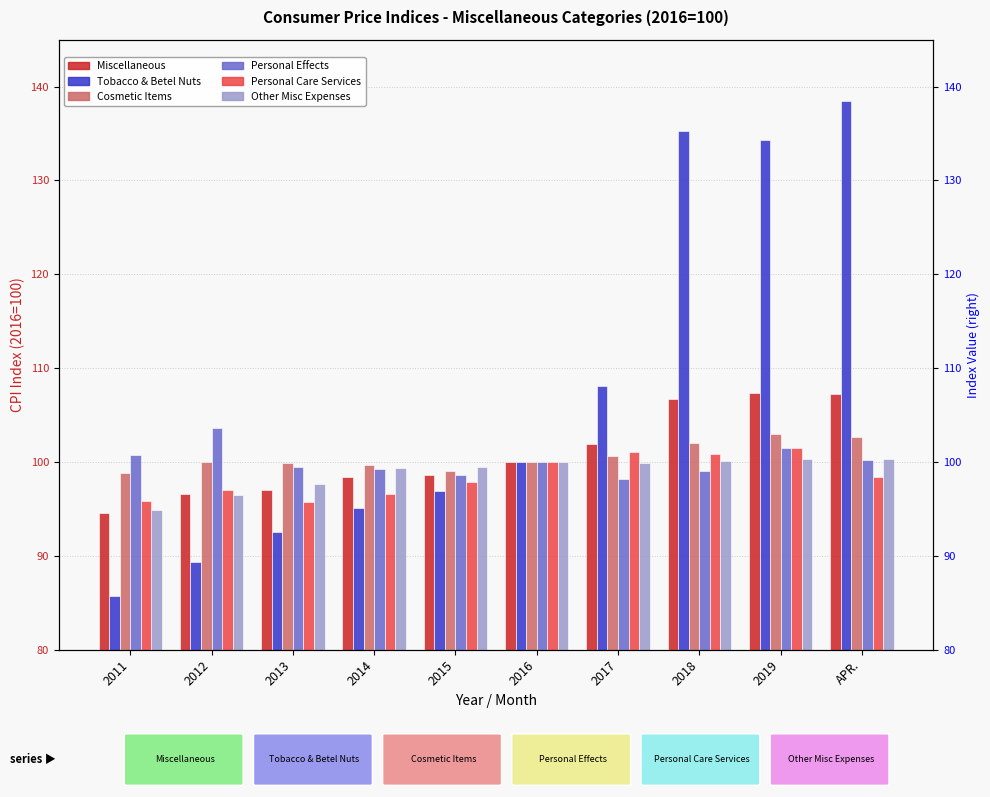

Does the chart contain any negative values?

No